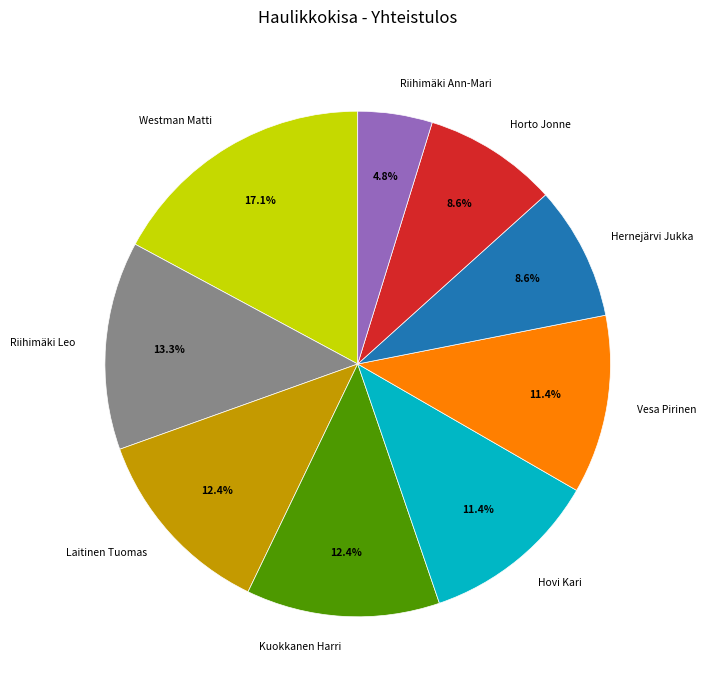

To the nearest percent, what is the combined percentage of Riihimäki Ann-Mari and Westman Matti?

22%